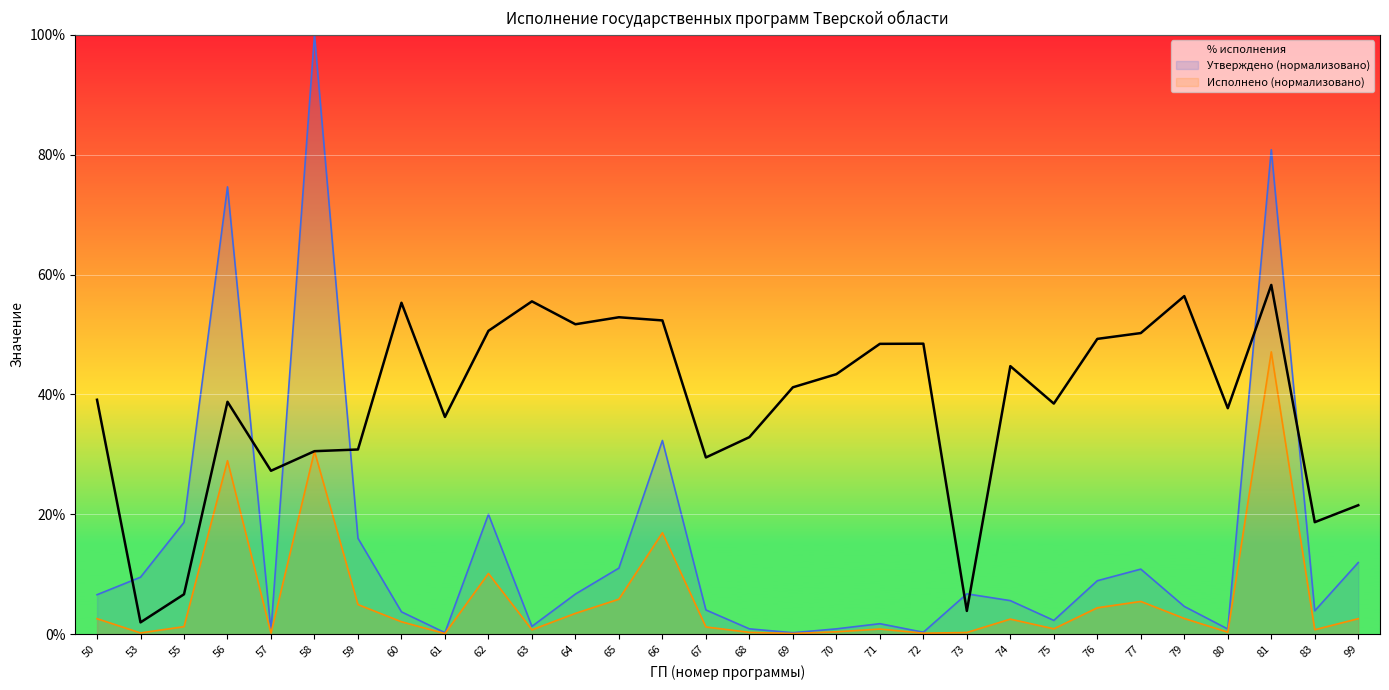

True or false: the data shows 29.5 at 67.

True